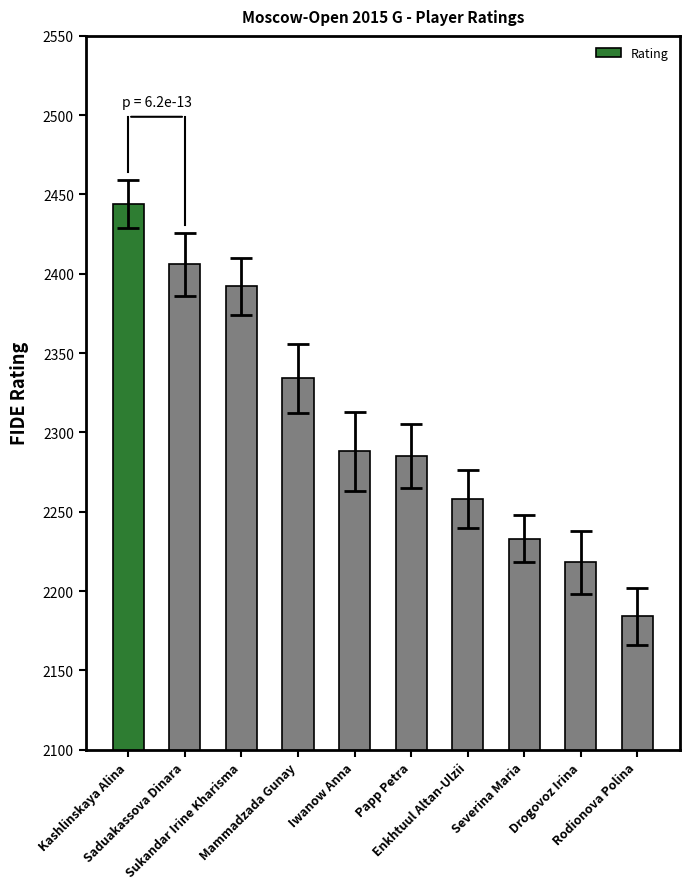

The chart shows a value of 3235 at Severina Maria. True or false?

False